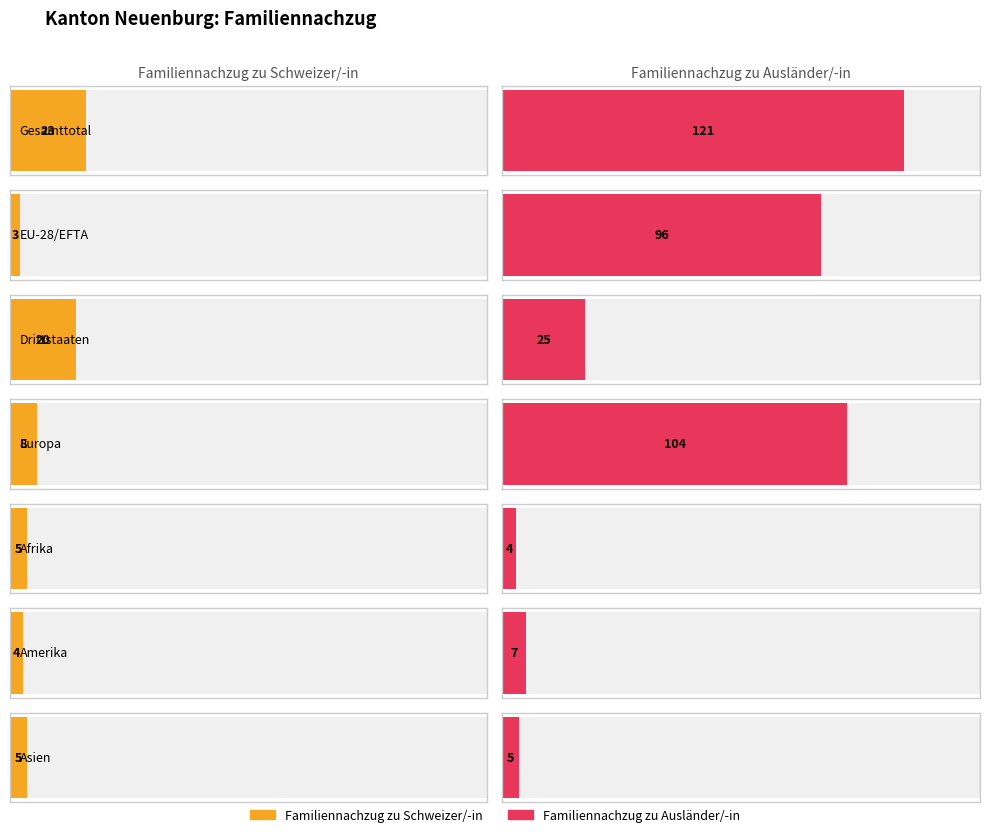

Which label corresponds to the largest value in the chart?

Gesamttotal